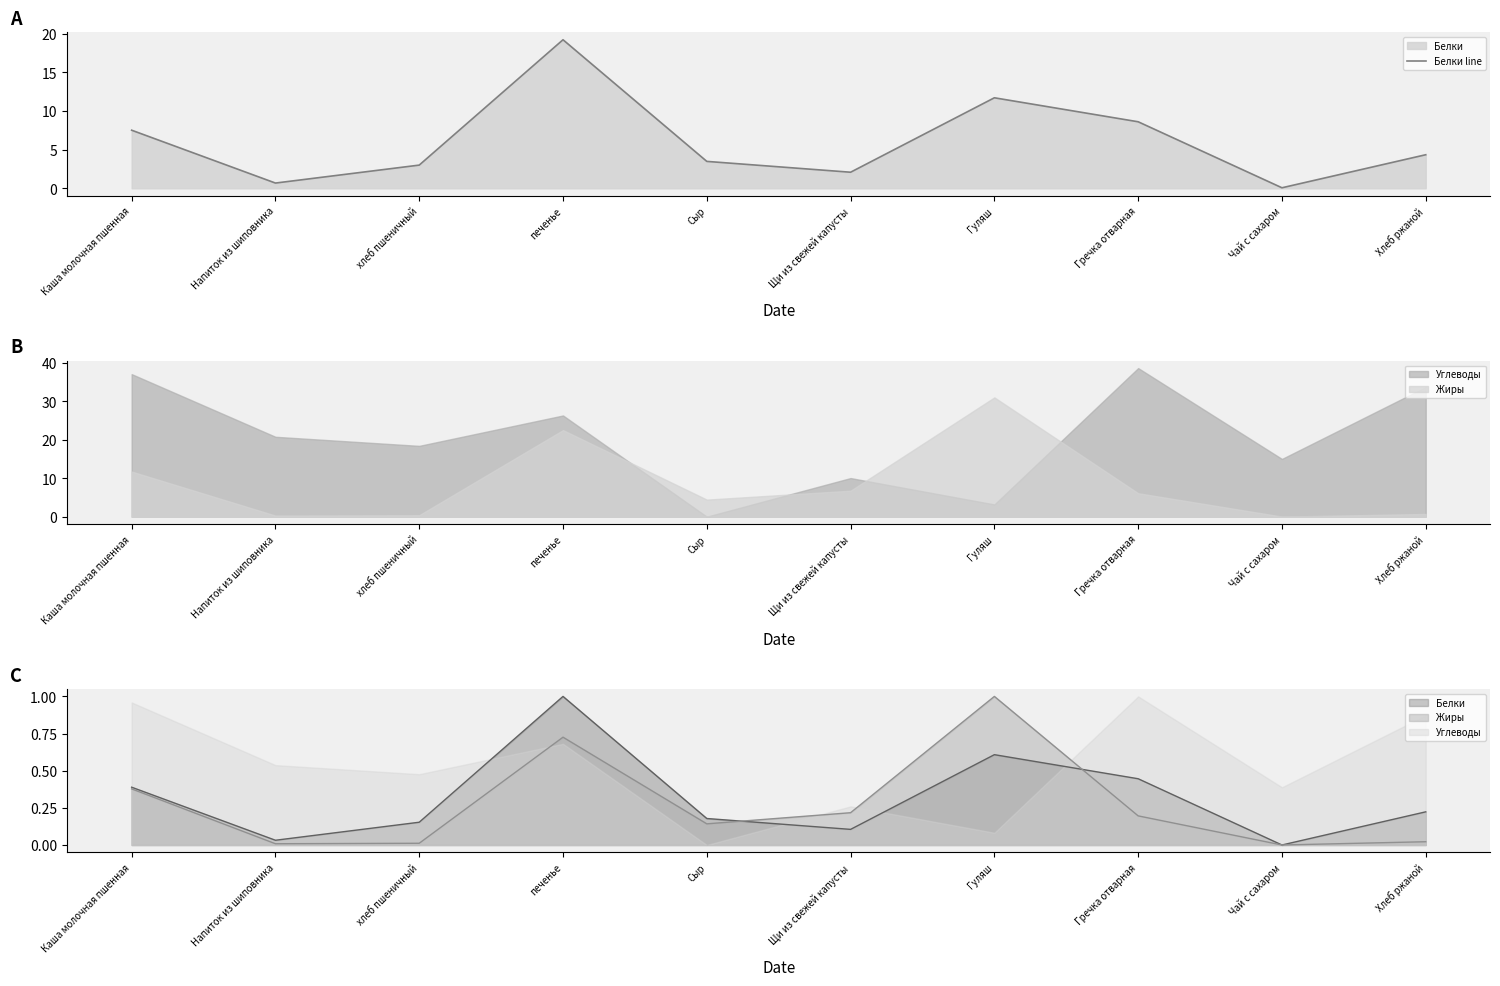

How many data points are less than 4?

5